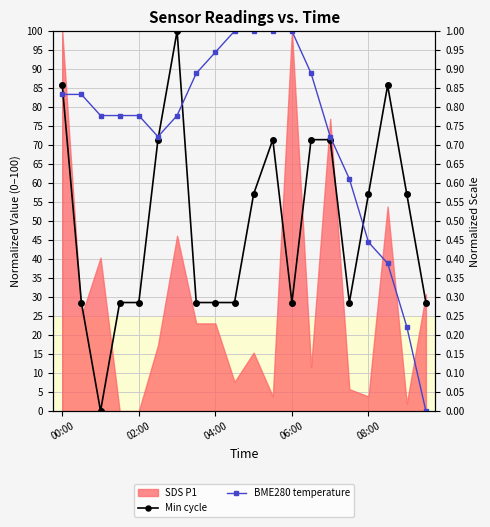

Between which two adjacent categories do BME280 temperature and Min cycle first intersect?

00:00 and 02:00